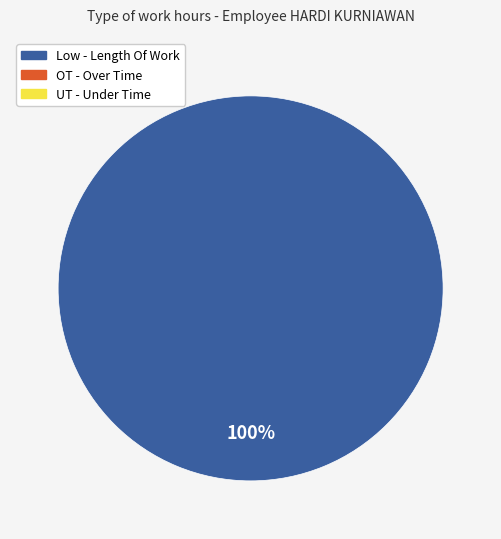

Is there a majority slice in this chart?

Yes